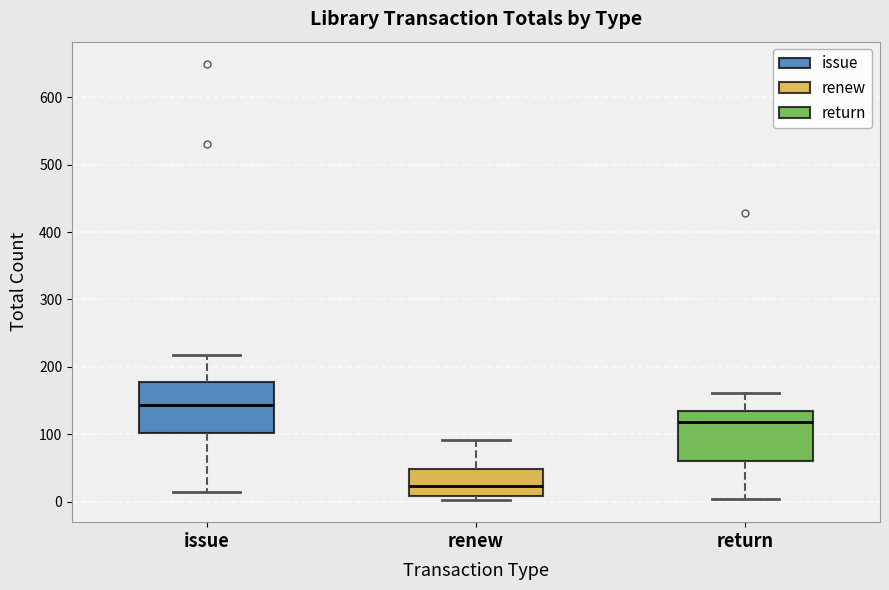

Reading left to right, read every box against the y-axis: the position of its median line, the range the box covers, and the ends of its whiskers. The values are not printed on the chart, so give them approximately, as read against the axis.

issue: median 140, box 100 to 180, whiskers 10 to 220
renew: median 20, box 10 to 50, whiskers 0 to 90
return: median 120, box 60 to 140, whiskers 0 to 160